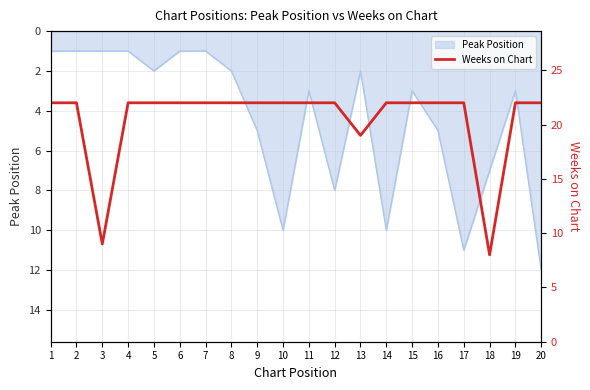

What is the value of the 12th point from the left?

22